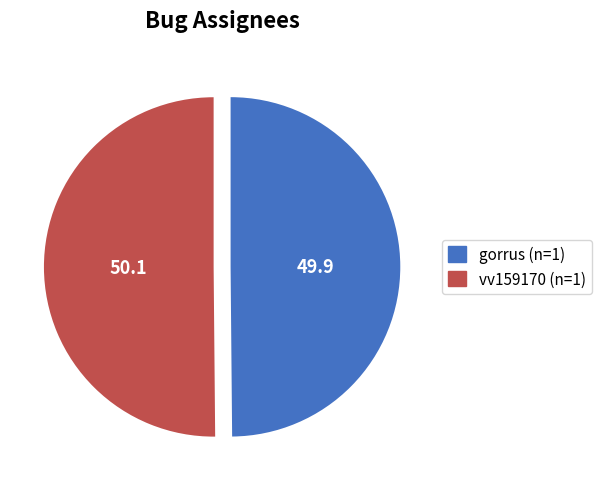

Combined, do gorrus and vv159170 account for over 50%?

Yes